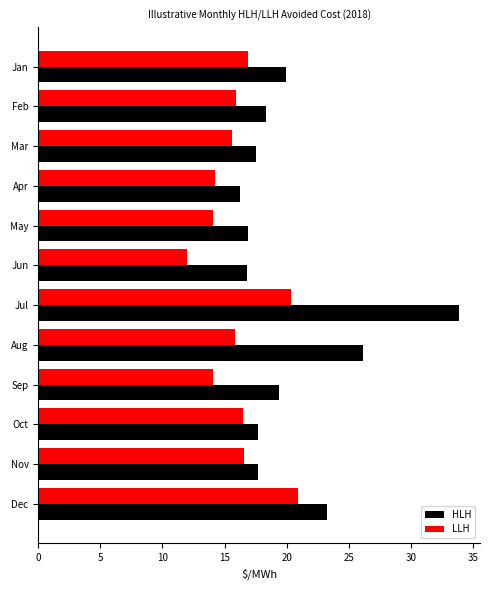

Is it true that HLH equals 26.1 at Aug?

True